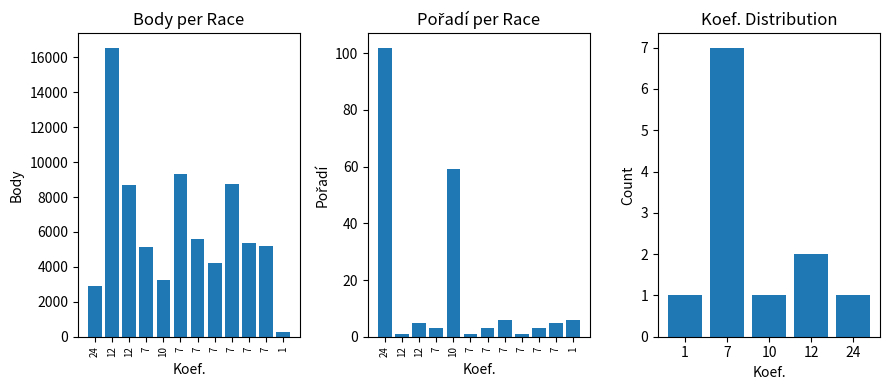

How many groups of bars are there?

12